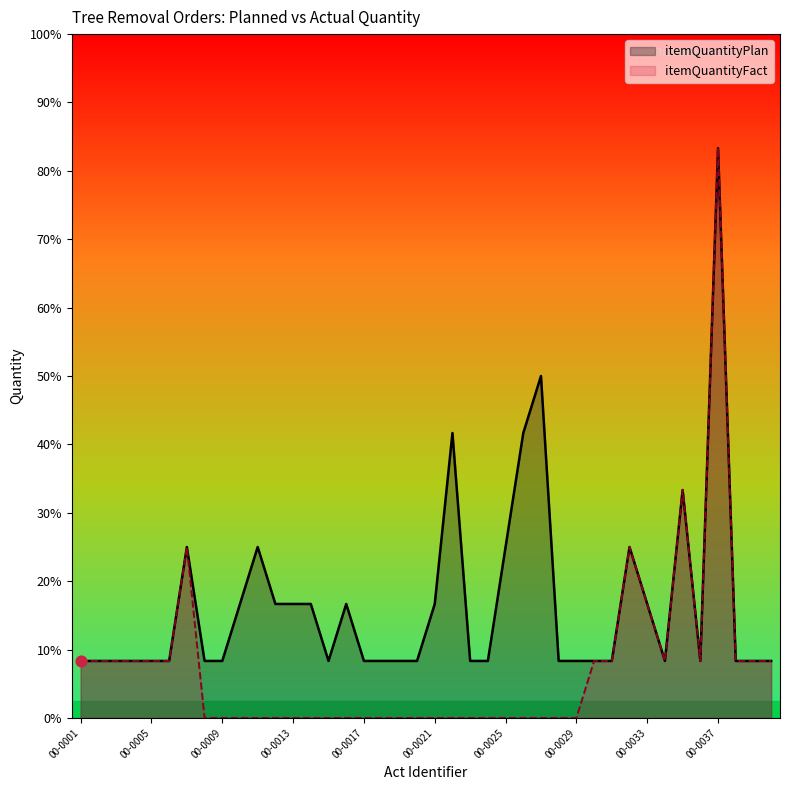

Is the value of itemQuantityFact at 00-0024 greater than the value of itemQuantityPlan at НС-0001?

No